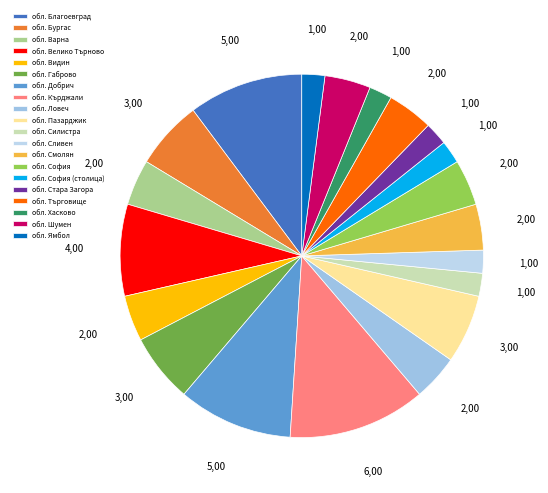

Count the number of slices in the pie.

20